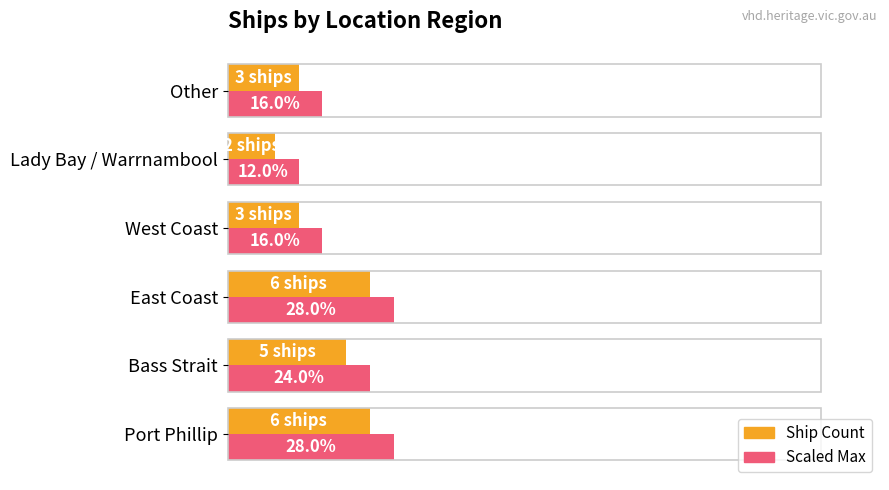

Which category has the lowest value across all series?

Lady Bay / Warrnambool